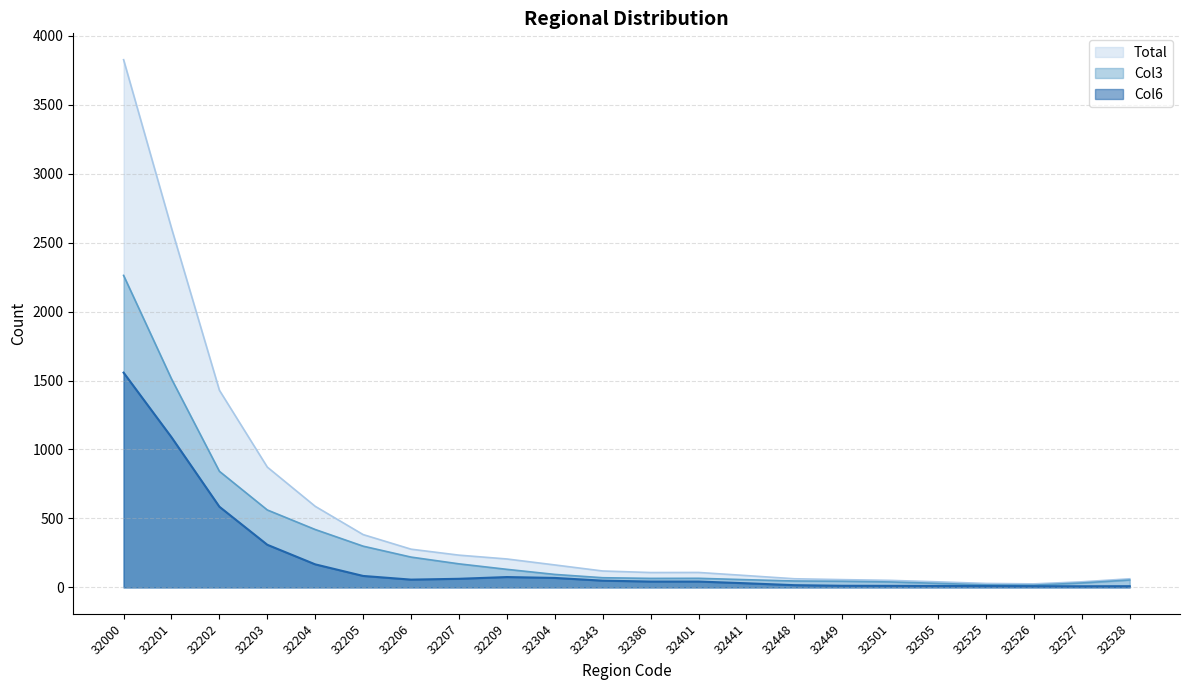

At 32203, list the series in order from smallest to largest.

Col6, Col3, Total